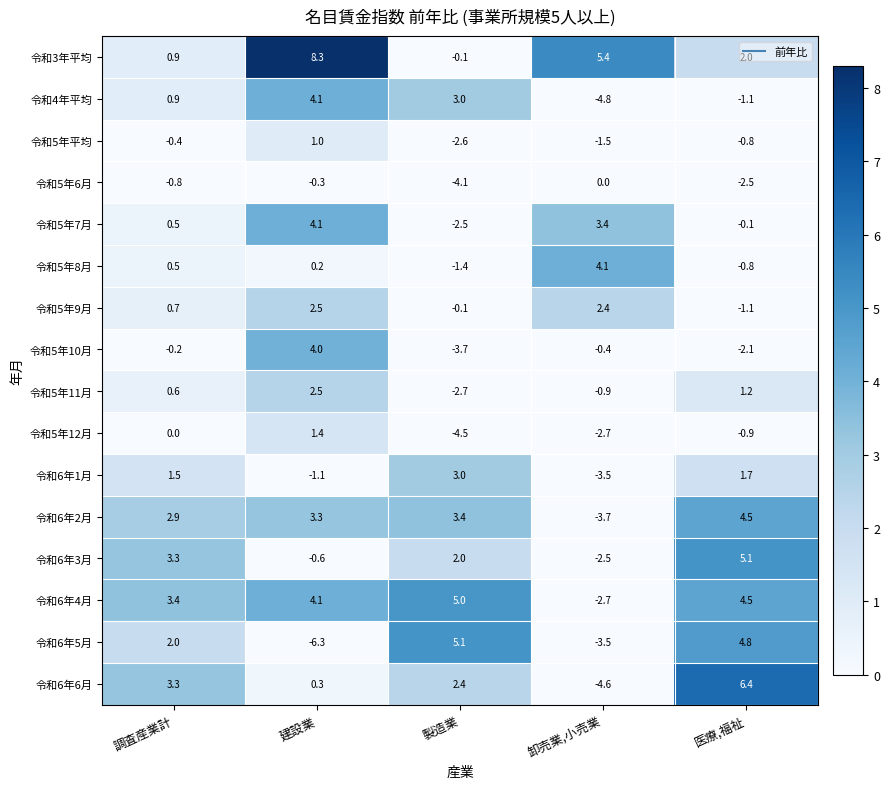

Which category has the lowest value in the 令和6年4月 series?

卸売業,小売業